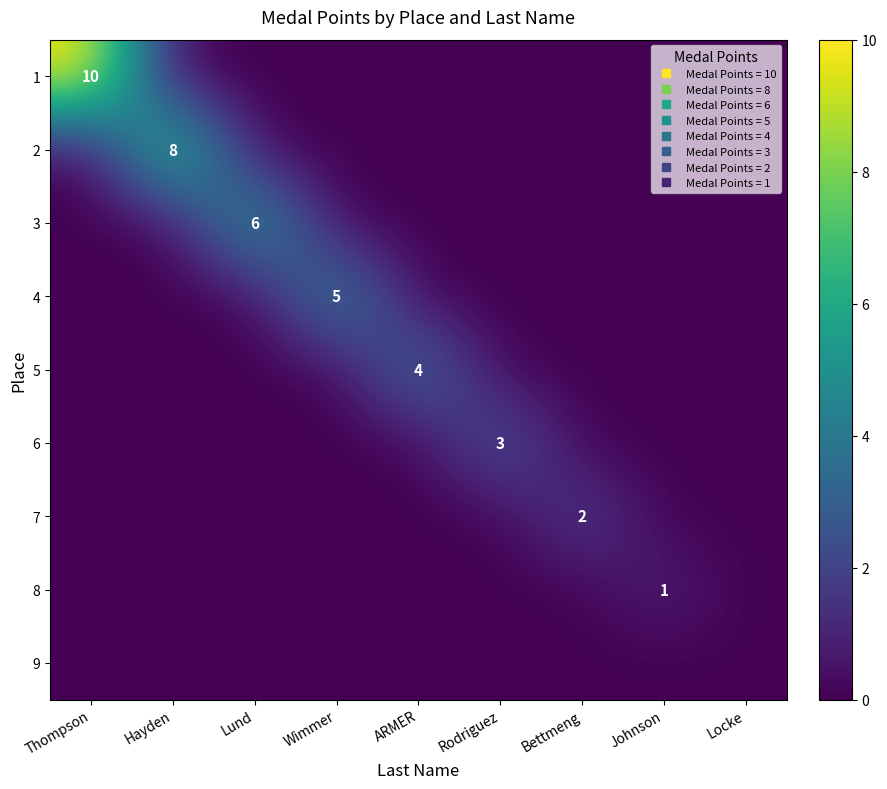

What is the spread (max minus min) of values at Wimmer?

5